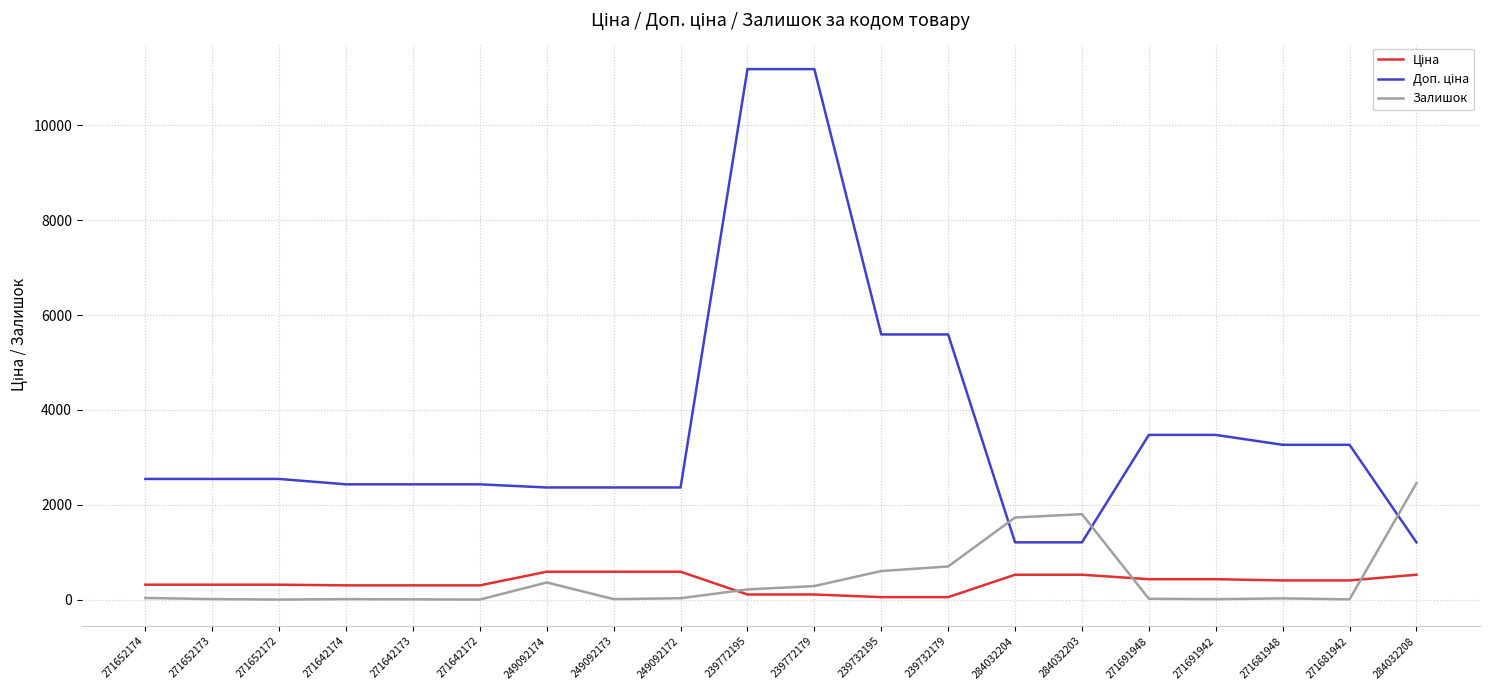

What is the spread (max minus min) of values at 284032203?

1275.8